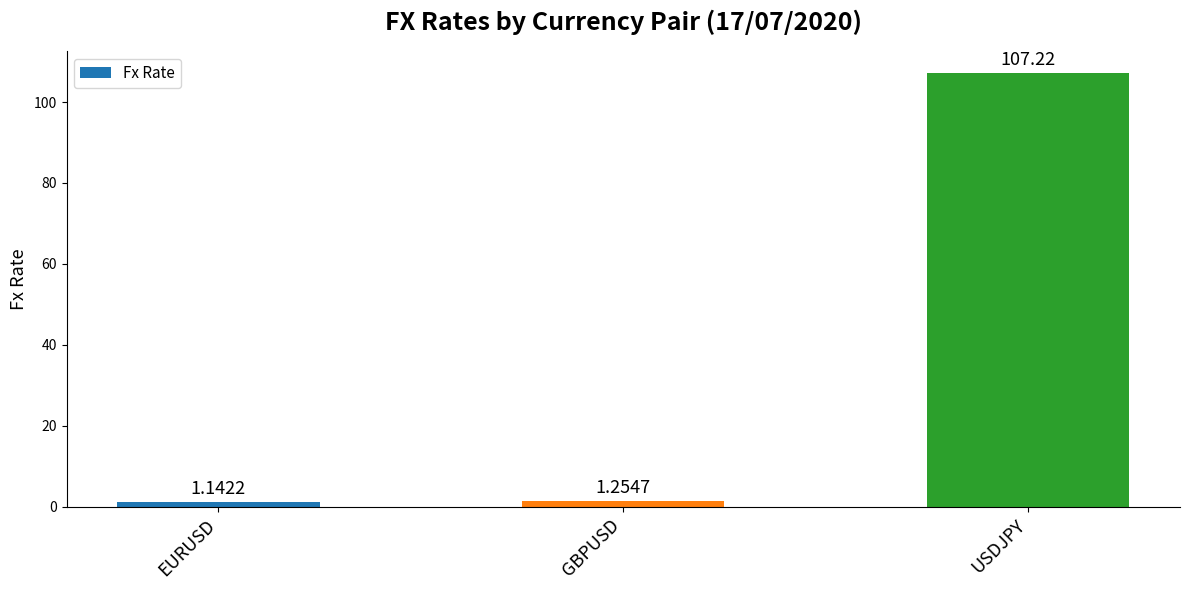

Rank the categories by value from lowest to highest.

EURUSD, GBPUSD, USDJPY